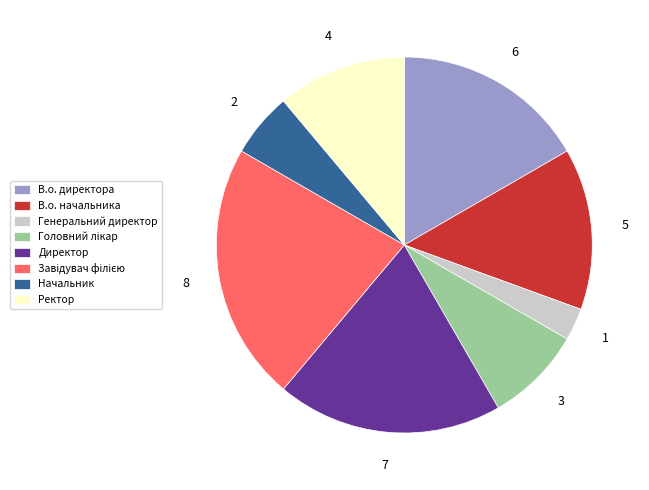

True or false: Ректор accounts for 11% of the total.

True